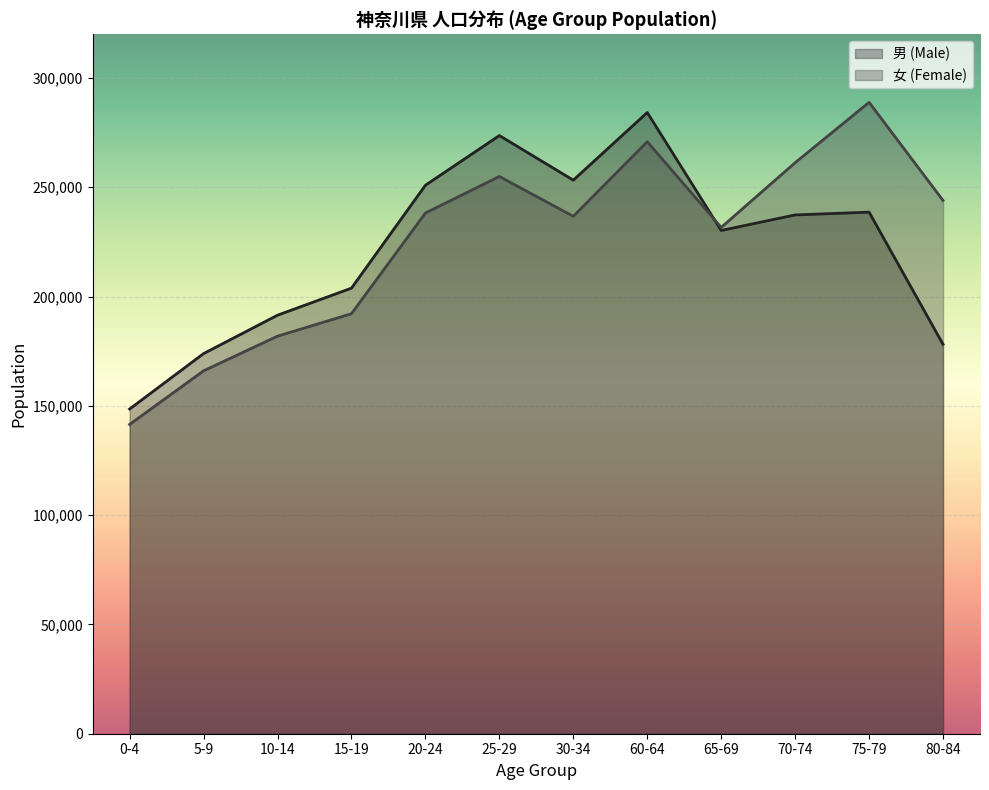

What is the average value of the 女 (Female) series?

225673